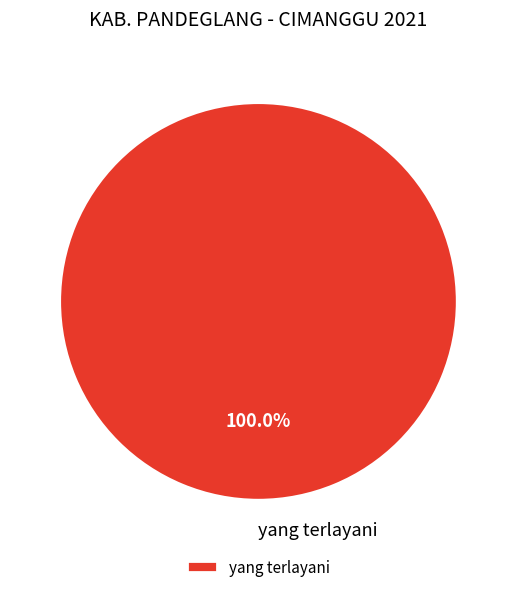

Rank the categories by value from lowest to highest.

yang terlayani